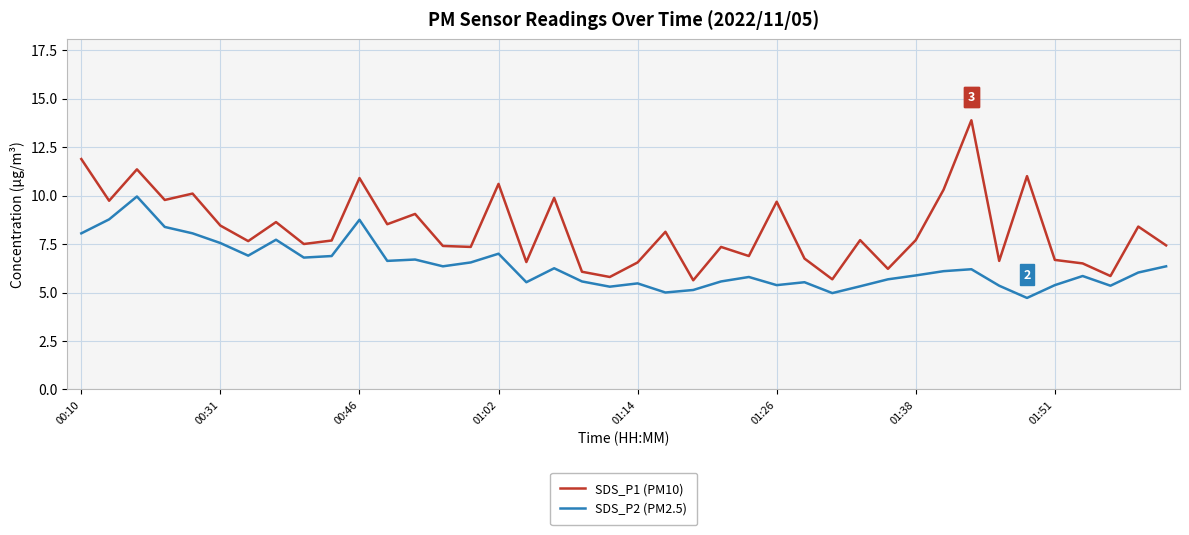

What is the greatest value displayed?

13.9